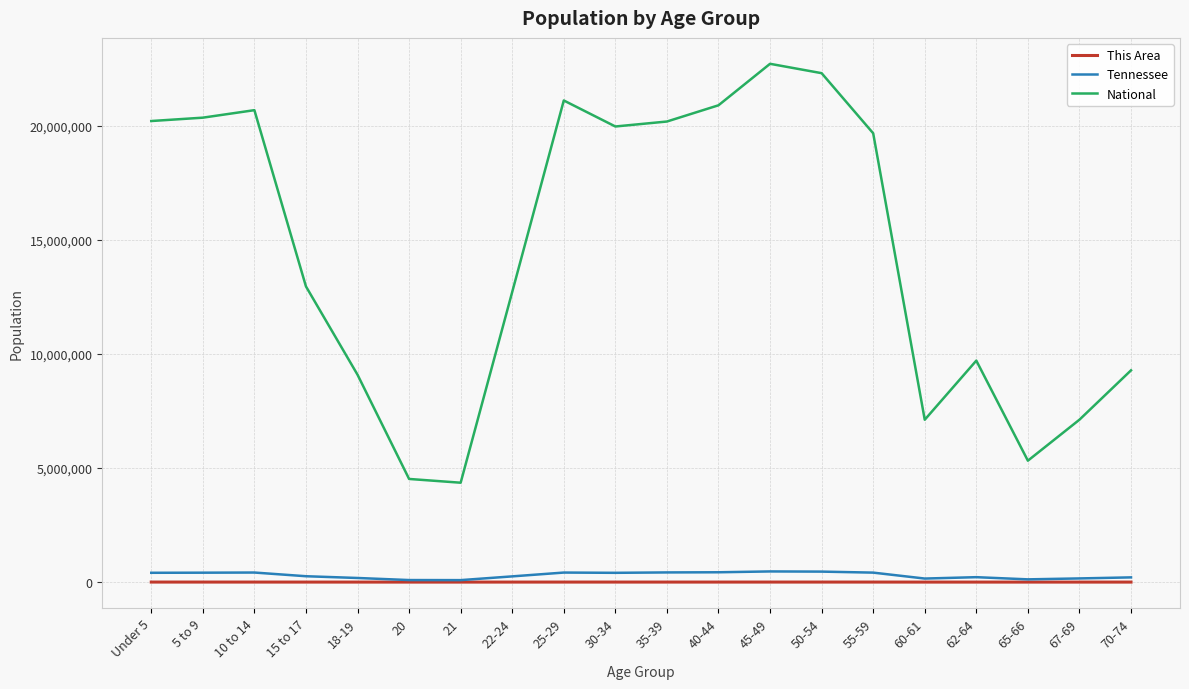

Where is National nearest to the value 13531442?

15 to 17